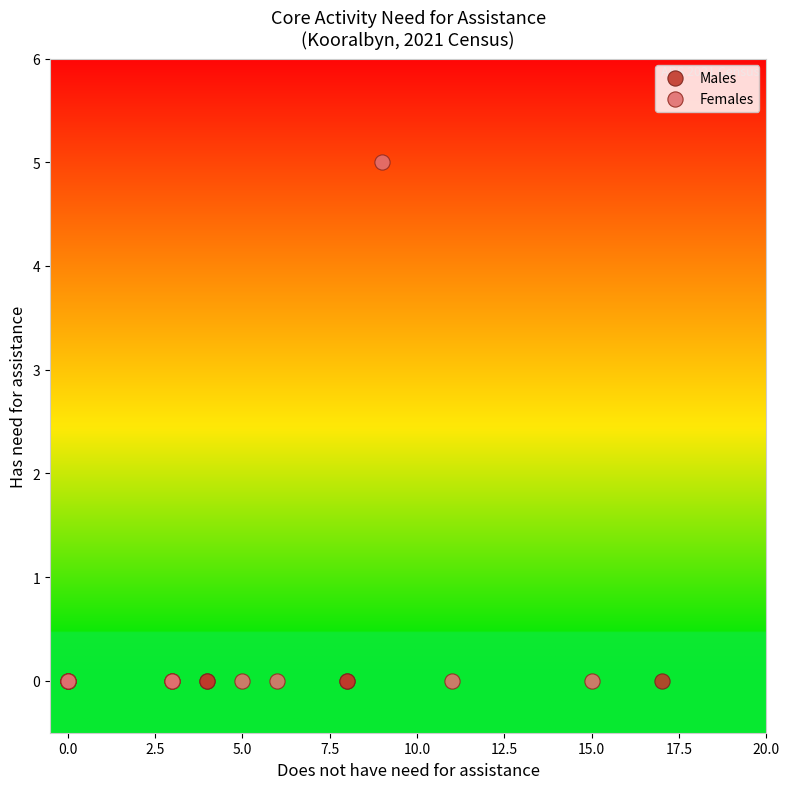

Which series contains the highest Y value?

Females